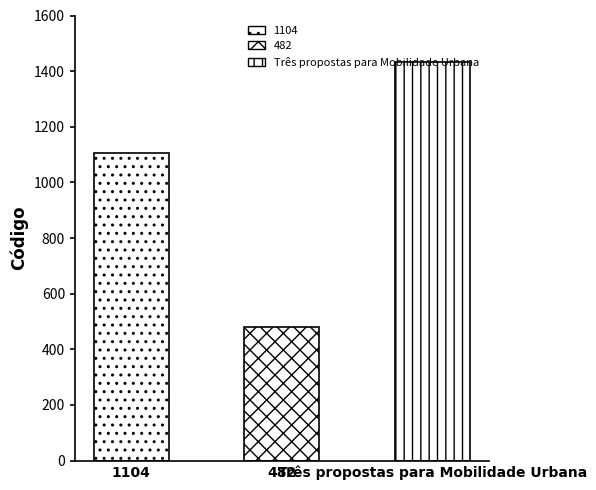

Reading left to right, list all the values displayed in this chart.

1104	482	1433